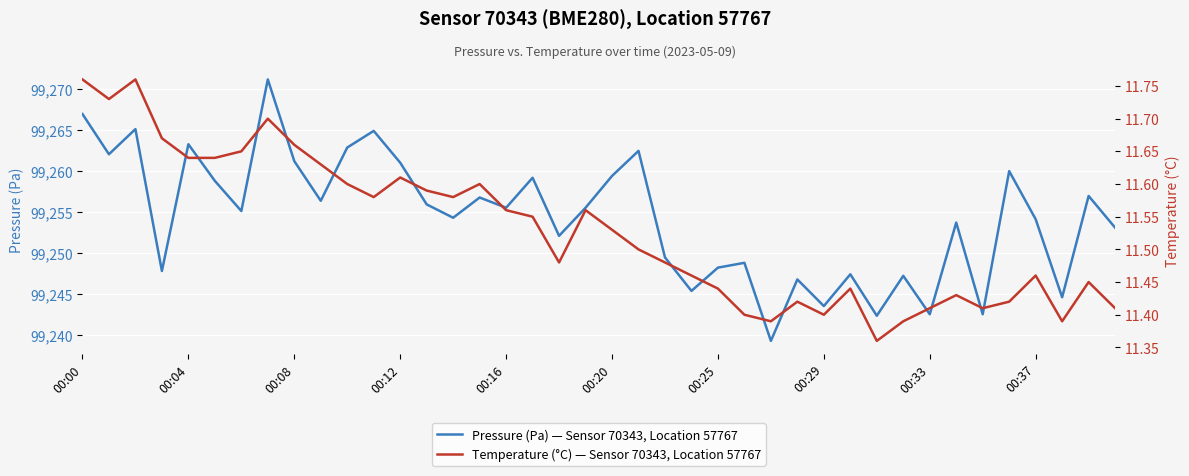

At how many categories does at least one series exceed 20674?

40